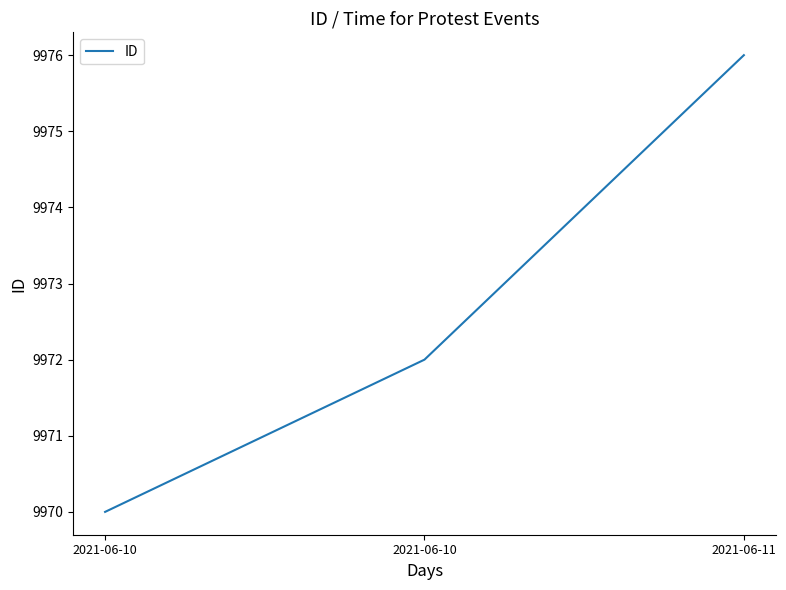

Count the number of data series in this chart.

1